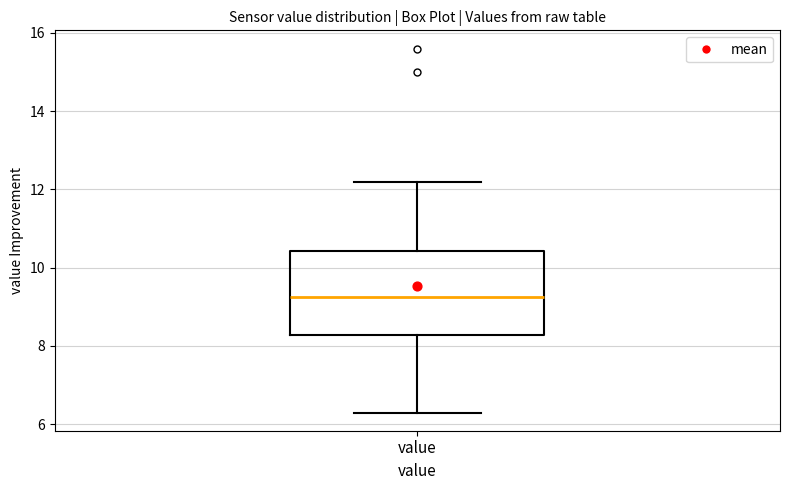

Where is the upper edge of the box for value on the y-axis? The values are not printed on the chart, so give them approximately, as read against the axis.

10.4